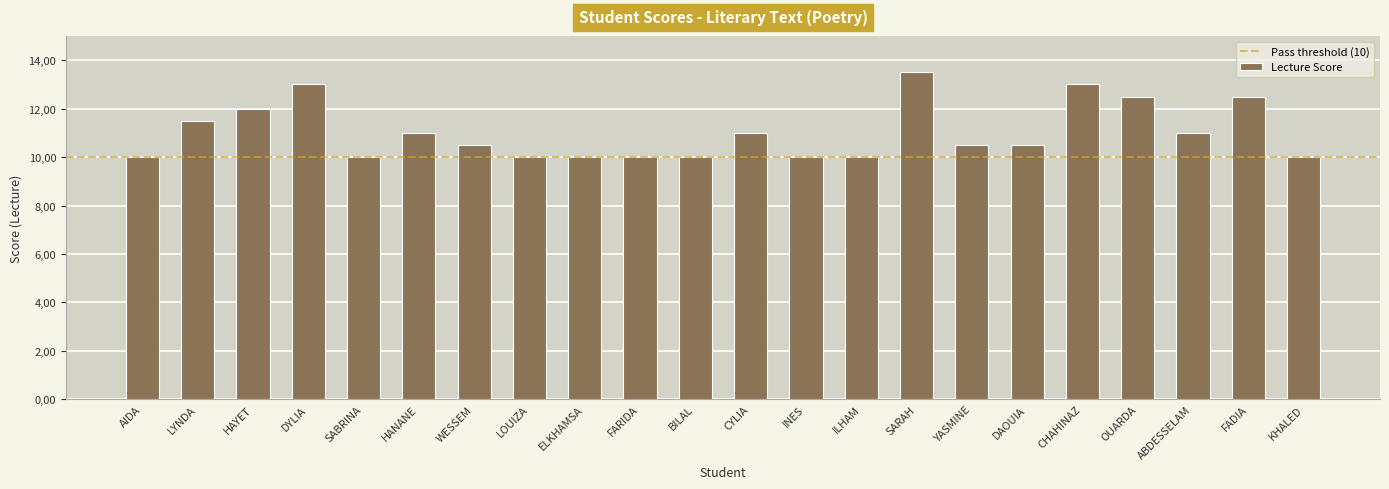

Between CHAHINAZ and BILAL, which is larger?

CHAHINAZ